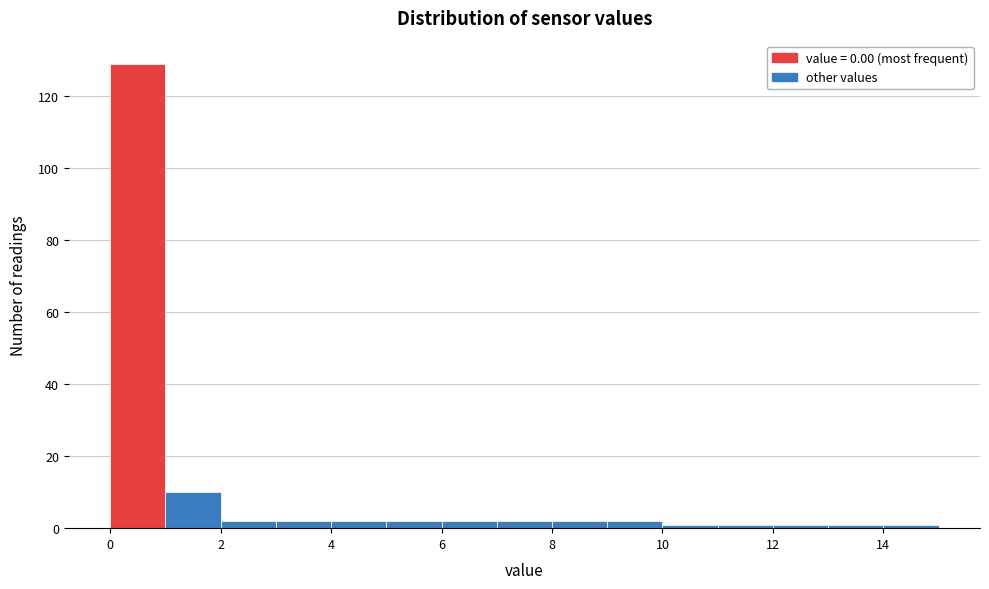

Over which range of the x-axis is the bar tallest?

0 to 1